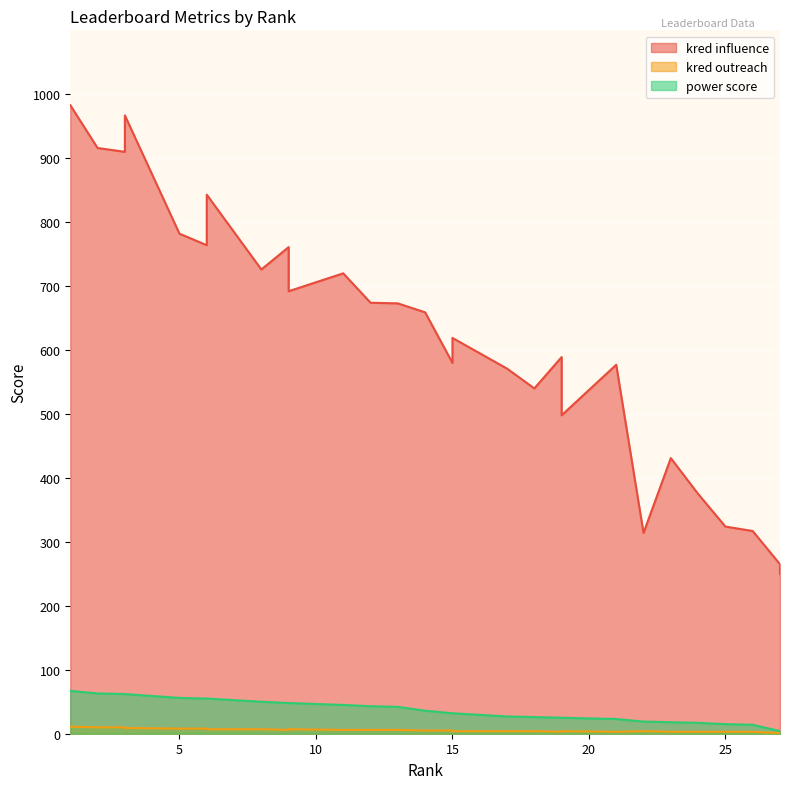

Reading left to right, list all the values displayed in this chart.

kred influence: 983	916	910	967	782	764	843	726	761	692	720	674	673	659	580	619	571	540	589	498	577	314	431	375	324	317	265	250
kred outreach: 11	10	10	9	8	8	7	7	6	7	6	6	6	5	5	4	4	4	3	4	3	4	3	3	3	3	1	2
power score: 67	63	62	62	56	55	55	50	48	48	45	43	42	36	32	32	27	26	25	25	23	19	18	17	15	14	4	4